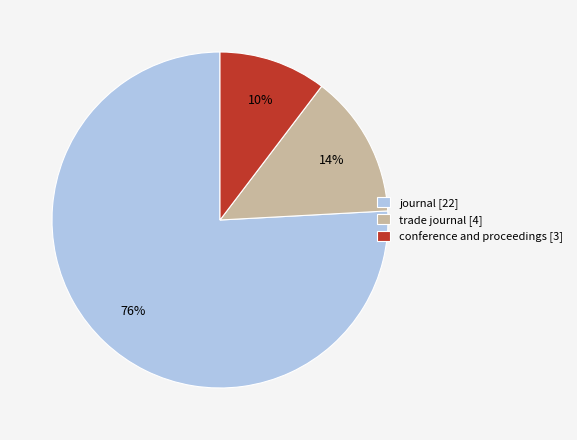

Between conference and proceedings and trade journal, which is larger?

trade journal